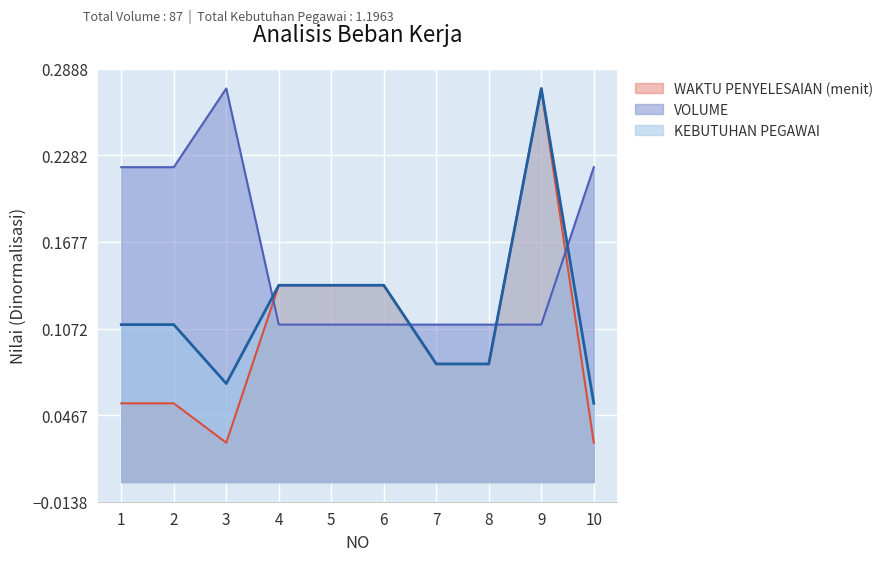

Reading left to right, transcribe all the data shown in this chart.

KEBUTUHAN PEGAWAI: 1=0.1	2=0.1	3=0.1	4=0.1	5=0.1	6=0.1	7=0.1	8=0.1	9=0.3	10=0.1
VOLUME: 1=0.2	2=0.2	3=0.3	4=0.1	5=0.1	6=0.1	7=0.1	8=0.1	9=0.1	10=0.2
WAKTU PENYELESAIAN (menit): 1=0.1	2=0.1	3=0.0	4=0.1	5=0.1	6=0.1	7=0.1	8=0.1	9=0.3	10=0.0